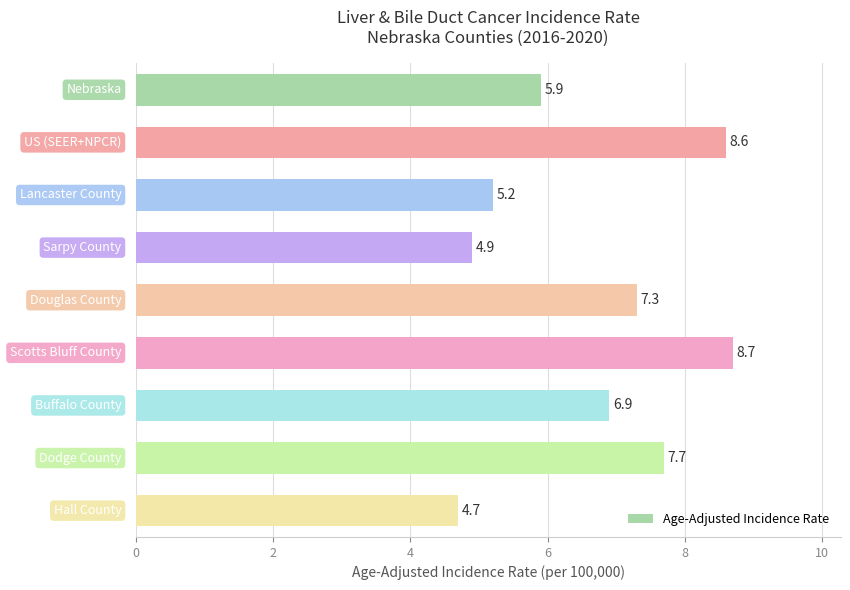

Does the chart contain stacked bars?

No